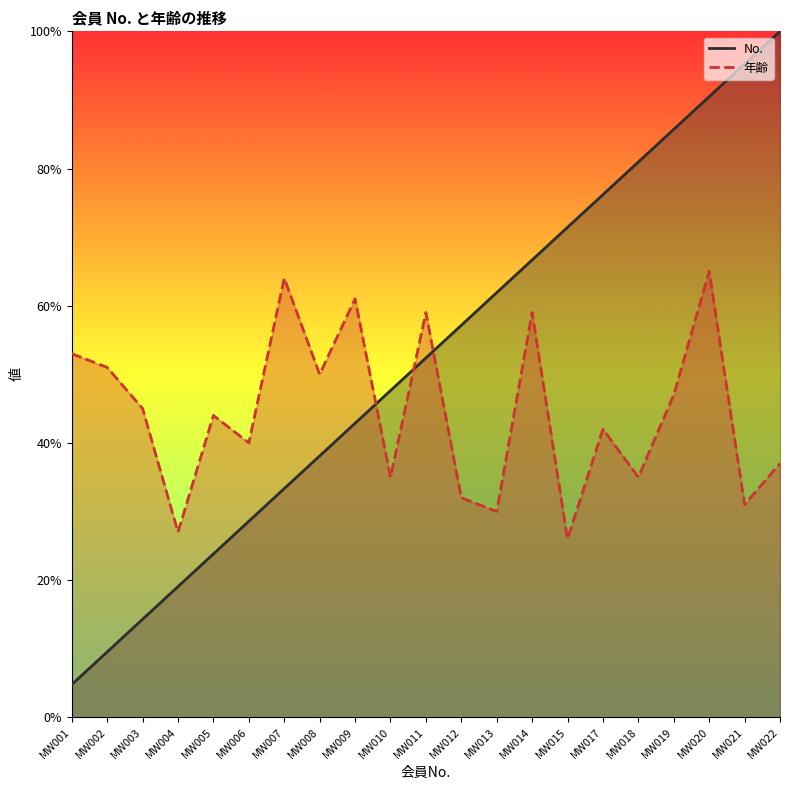

Reading left to right, list all the values displayed in this chart.

No.: 4.8	9.5	14.3	19.0	23.8	28.6	33.3	38.1	42.9	47.6	52.4	57.1	61.9	66.7	71.4	76.2	81.0	85.7	90.5	95.2	100.0
年齢: 53.0	51.0	45.0	27.0	44.0	40.0	64.0	50.0	61.0	35.0	59.0	32.0	30.0	59.0	26.0	42.0	35.0	47.0	65.0	31.0	37.0